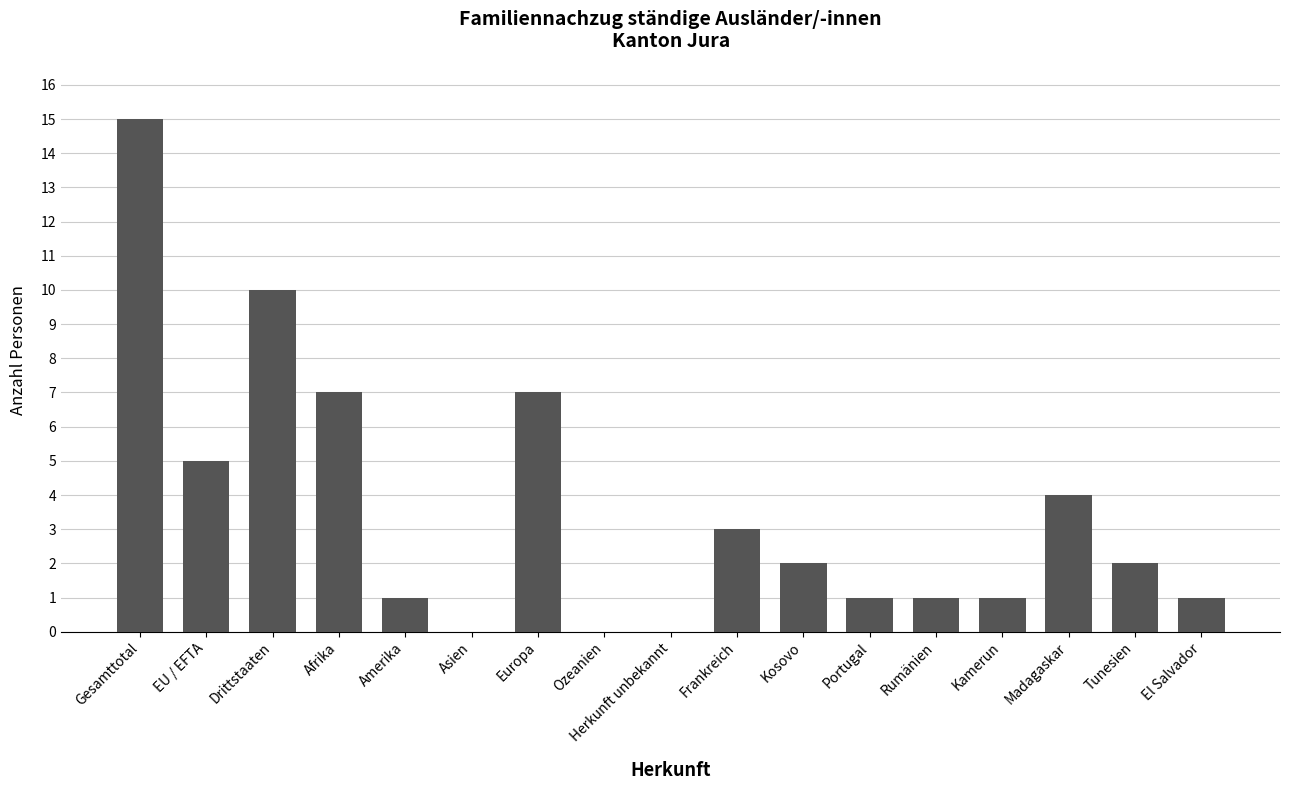

Are the bars horizontal?

No